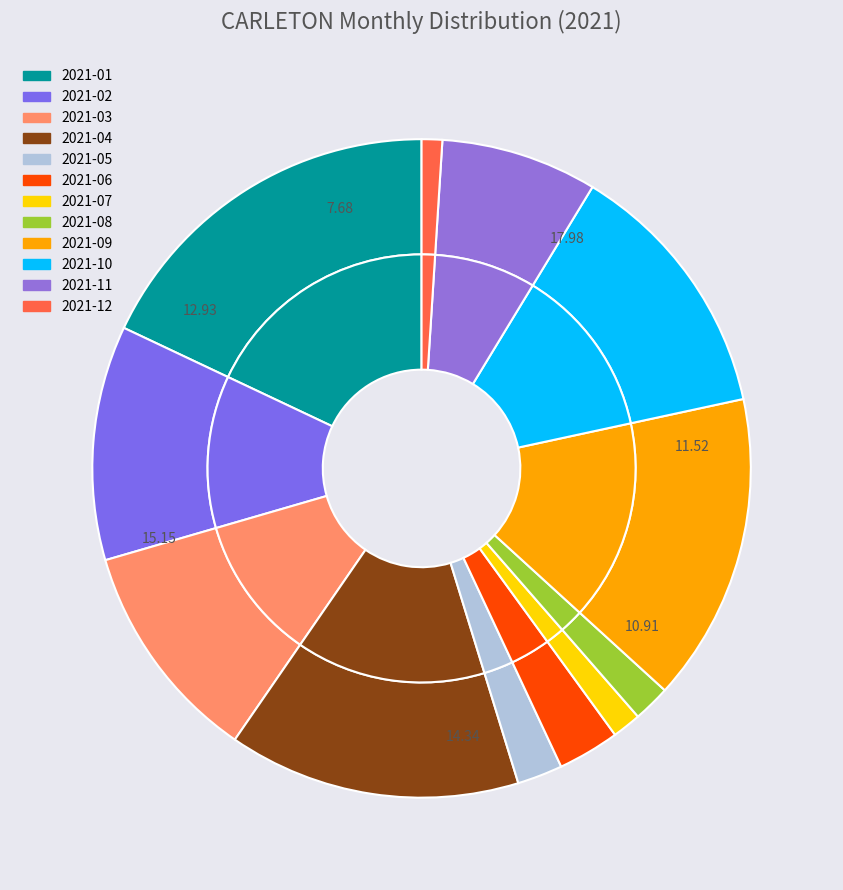

Which slice is the smallest?

2021-12